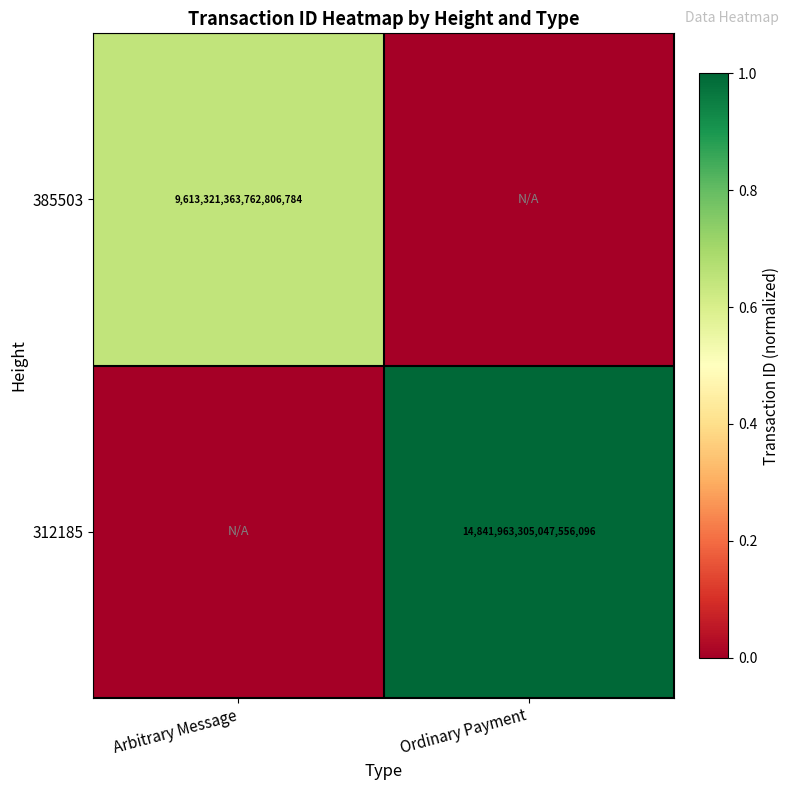

Is it true that 312185 equals 7088029114992693248 at Ordinary Payment?

False